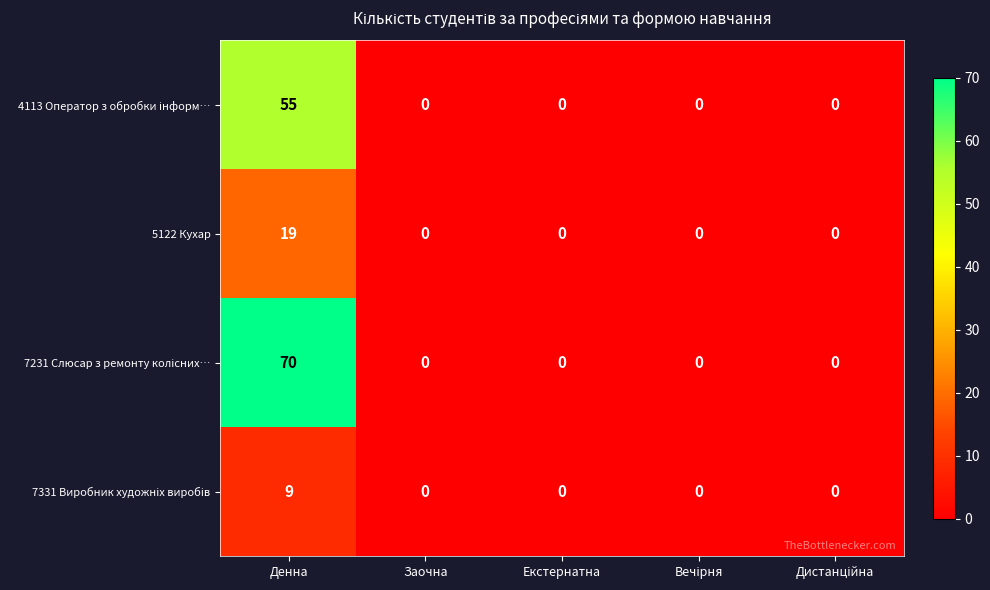

What value does the 5122 Кухар series have at Денна?

19